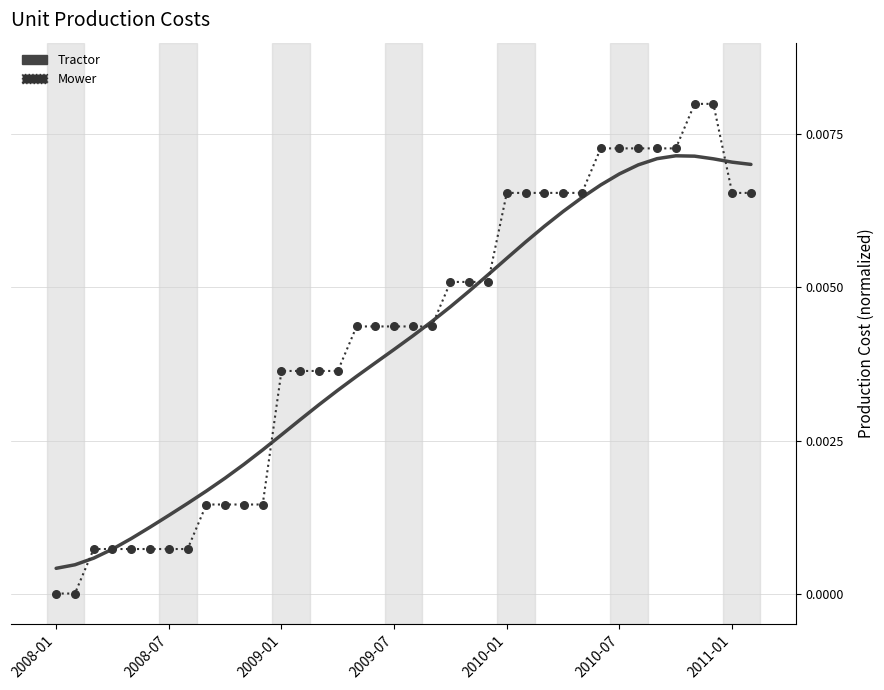

Is this an area chart (filled region under the line)?

No